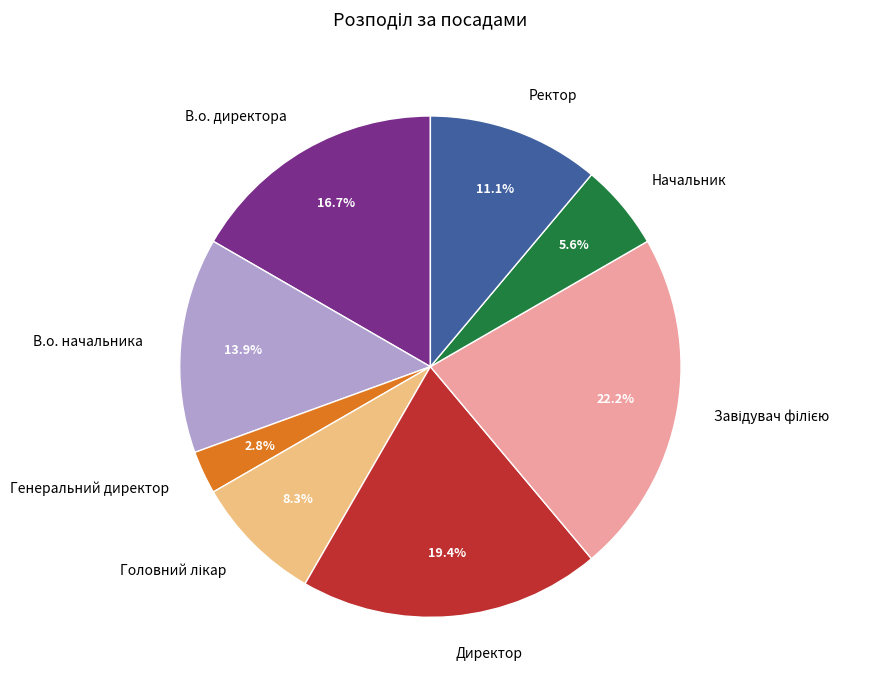

To the nearest percent, what percentage of the pie is В.о. начальника?

14%